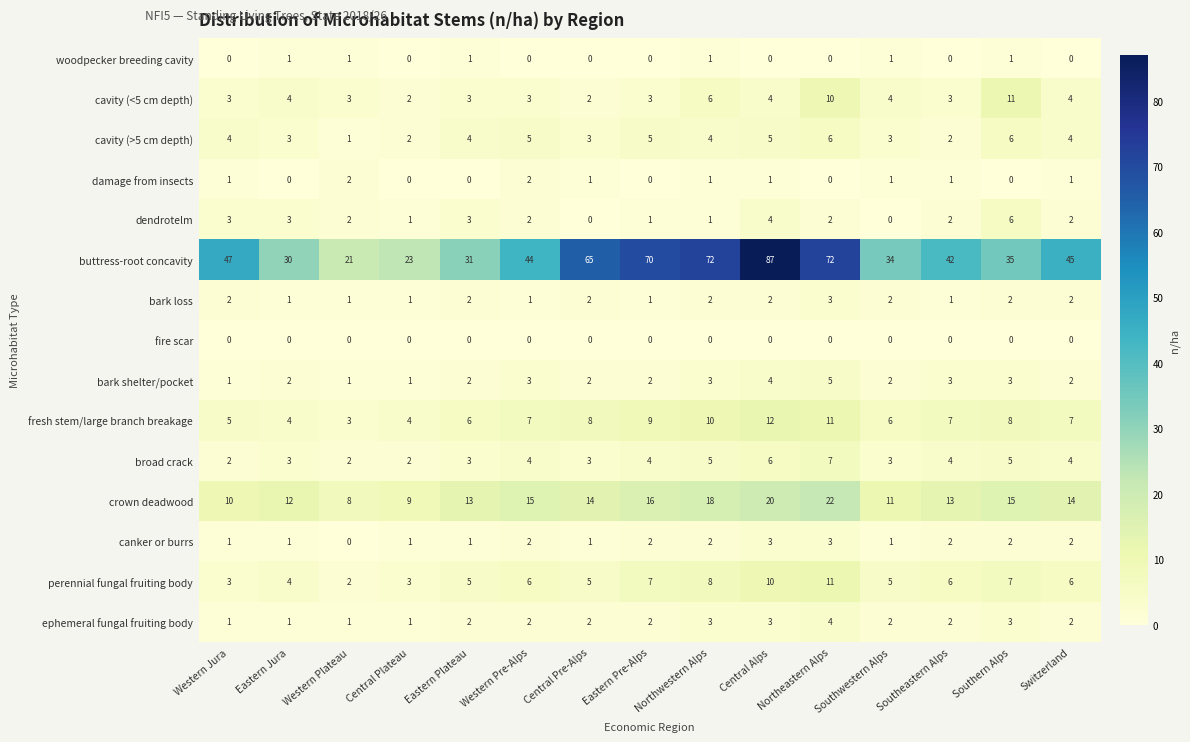

What is the minimum value for crown deadwood?

8